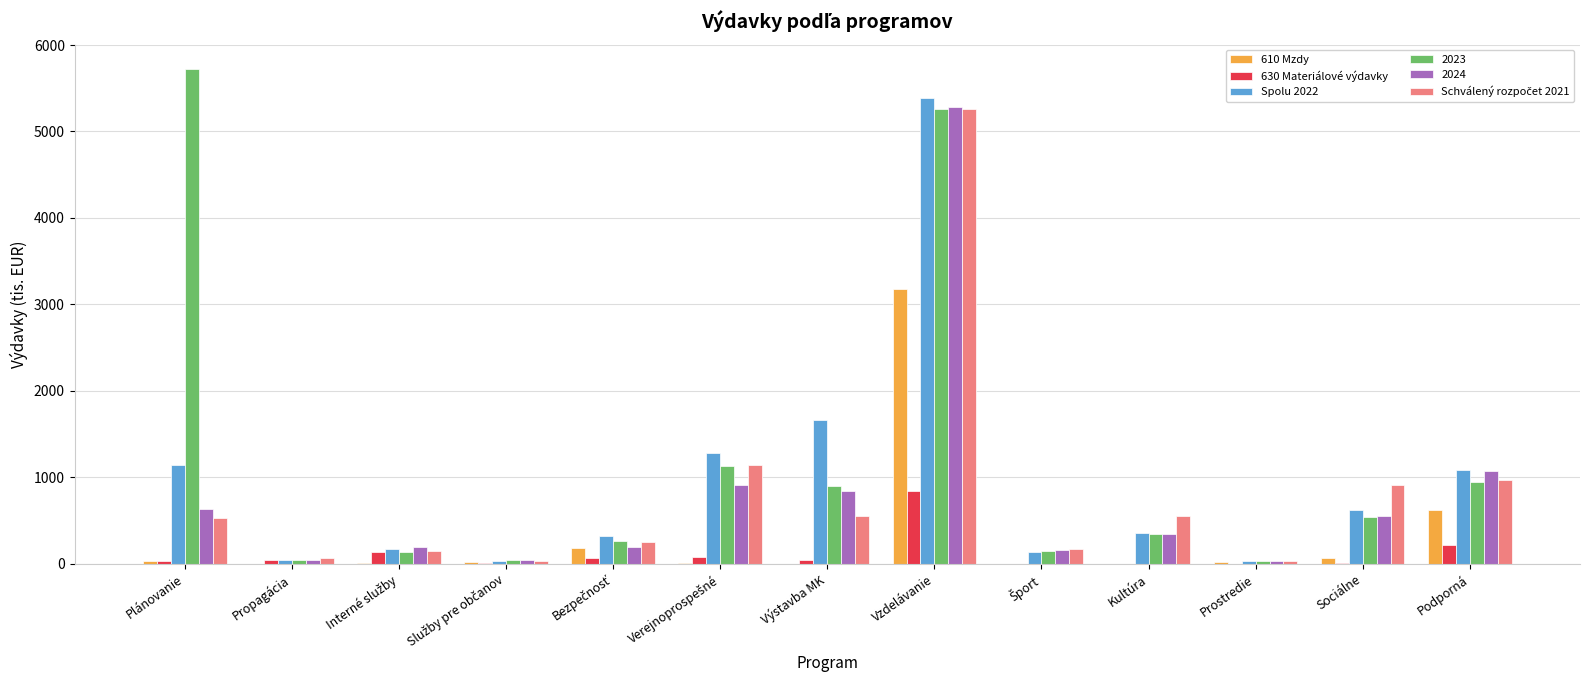

Where is Spolu 2022 nearest to the value 2710?

Výstavba MK